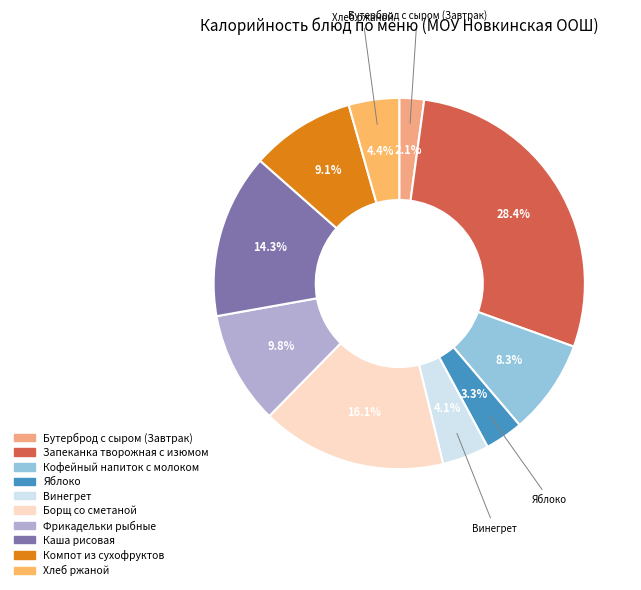

Between Кофейный напиток с молоком and Компот из сухофруктов, which is larger?

Компот из сухофруктов